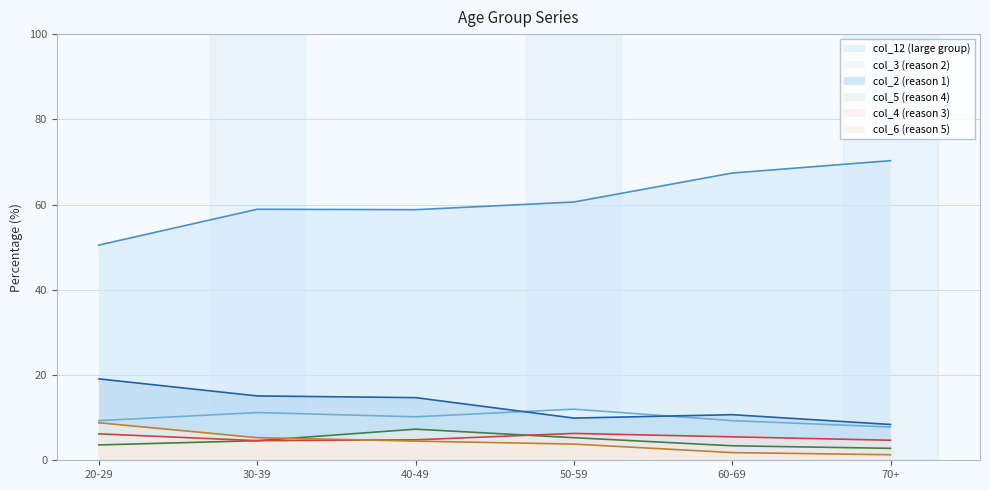

How many data points in col_5 are less than 4?

3